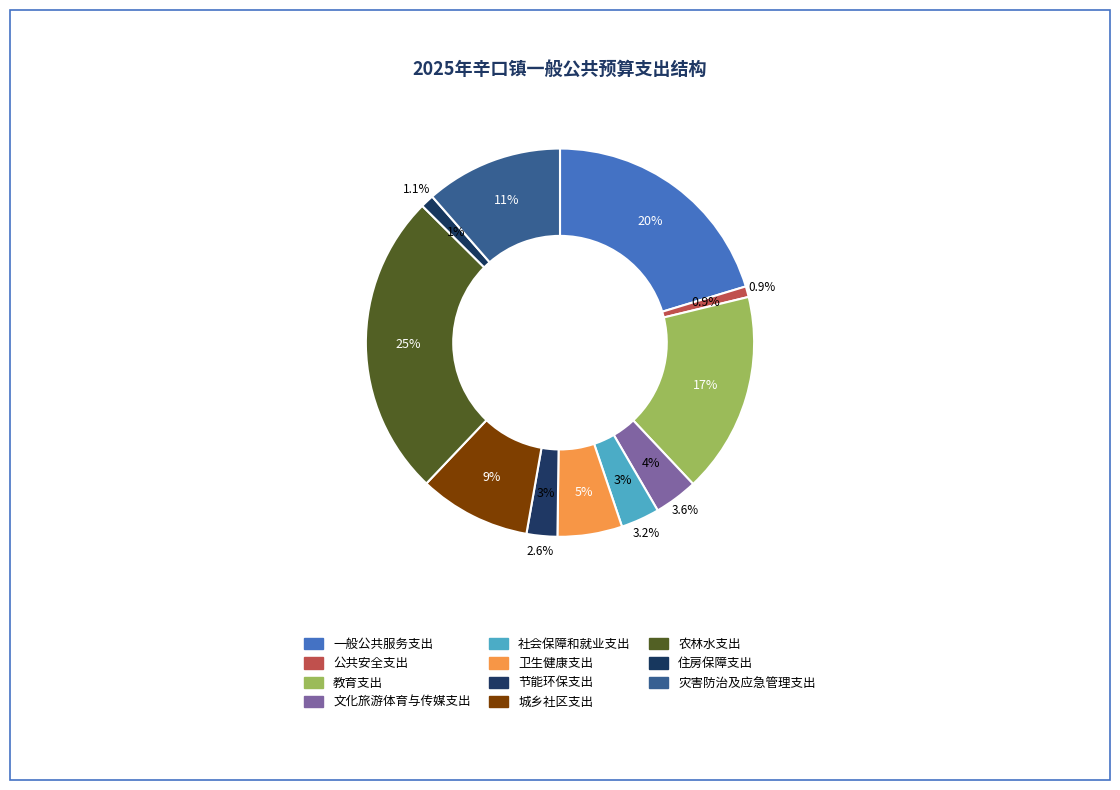

How many slices are in this pie chart?

11